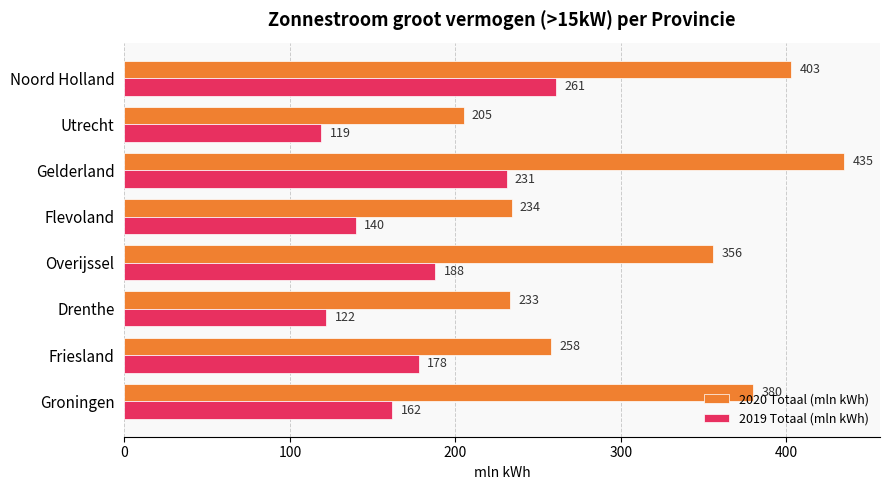

True or false: 2019 Totaal (mln kWh) has a value of 251 at Overijssel.

False